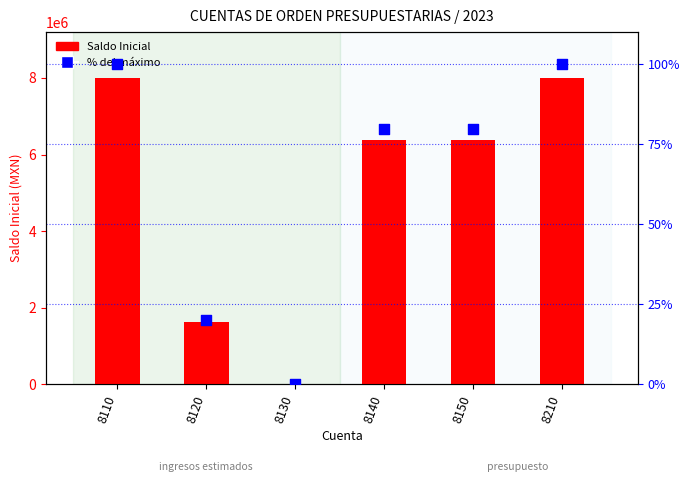

At how many categories does at least one series exceed 2306995?

4